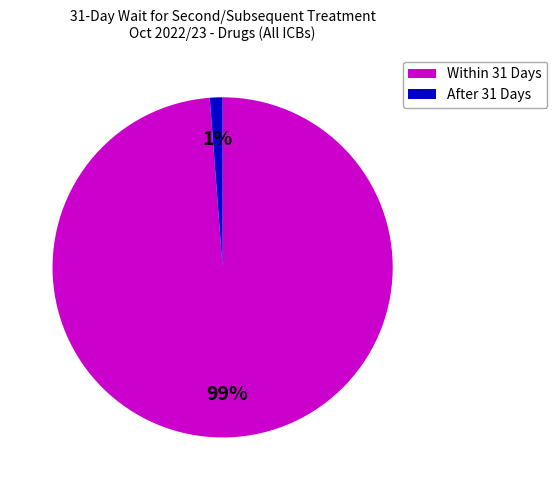

Between Within 31 Days and After 31 Days, which is larger?

Within 31 Days